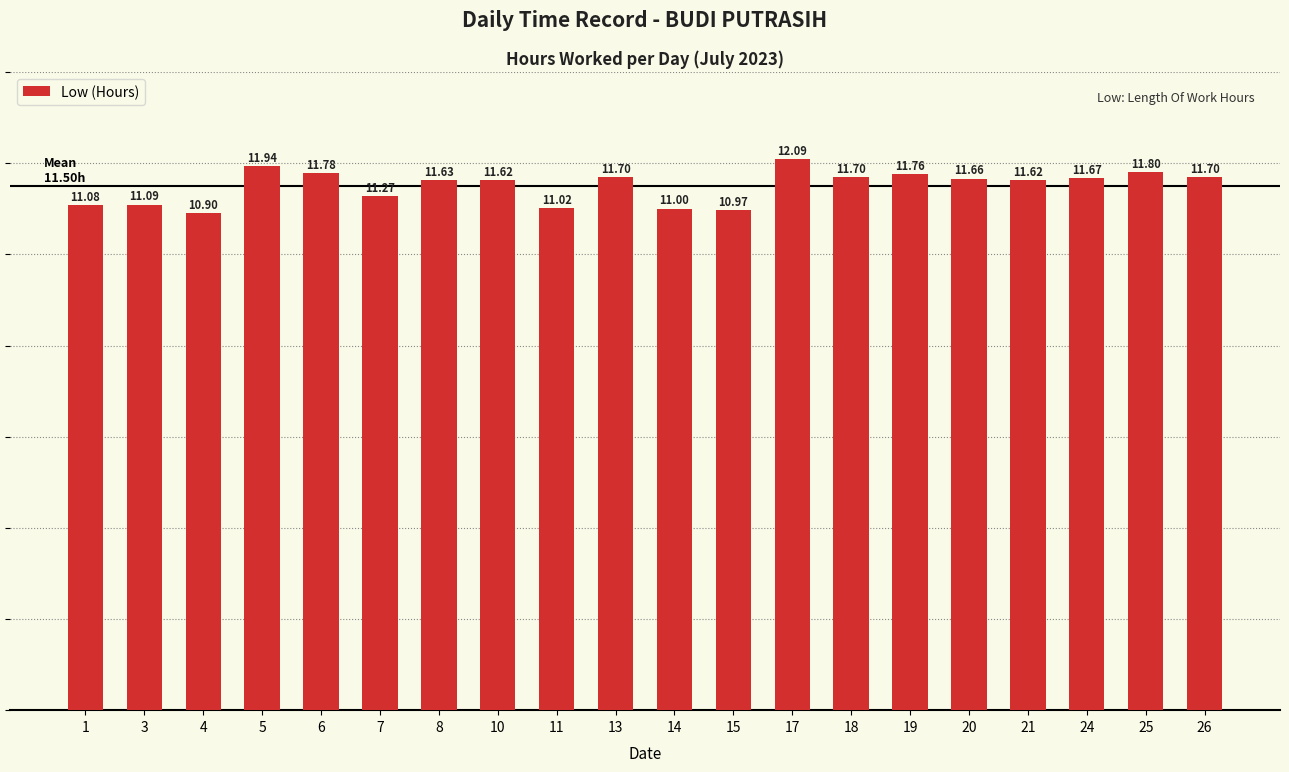

Is it true that the value at 7 is 11.3?

True